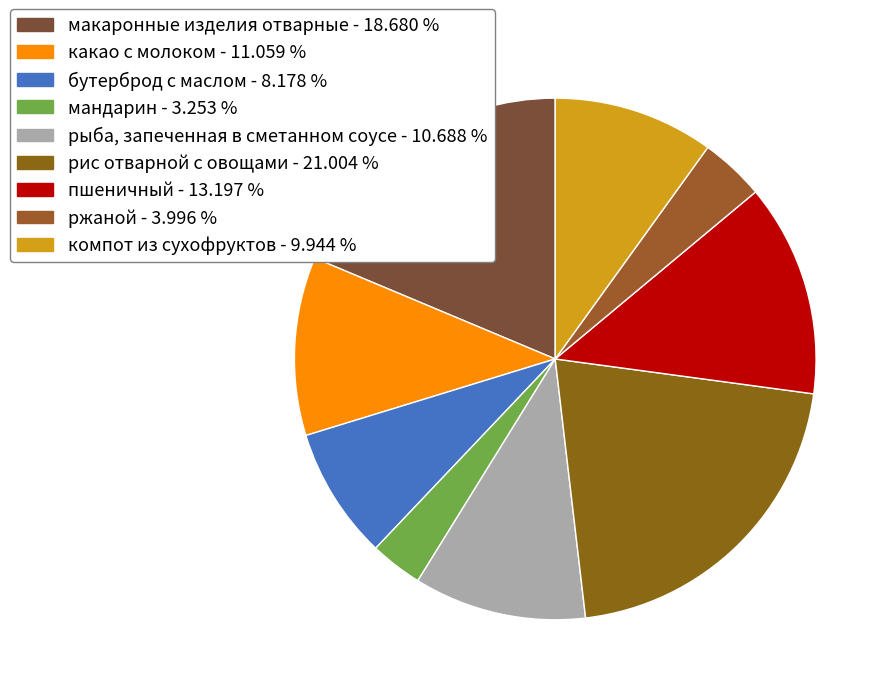

Which has a higher value, какао с молоком or рыба, запеченная в сметанном соусе?

какао с молоком